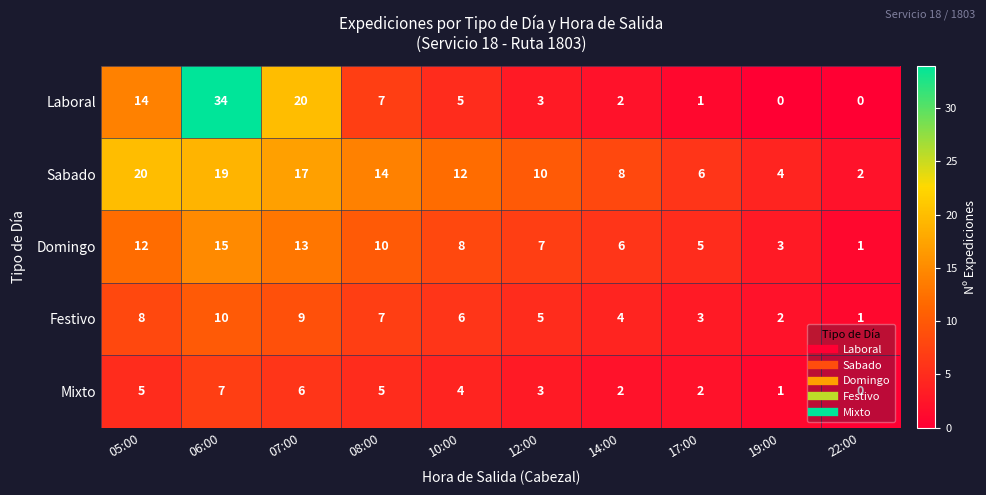

Where does the Laboral series first go above 5?

05:00